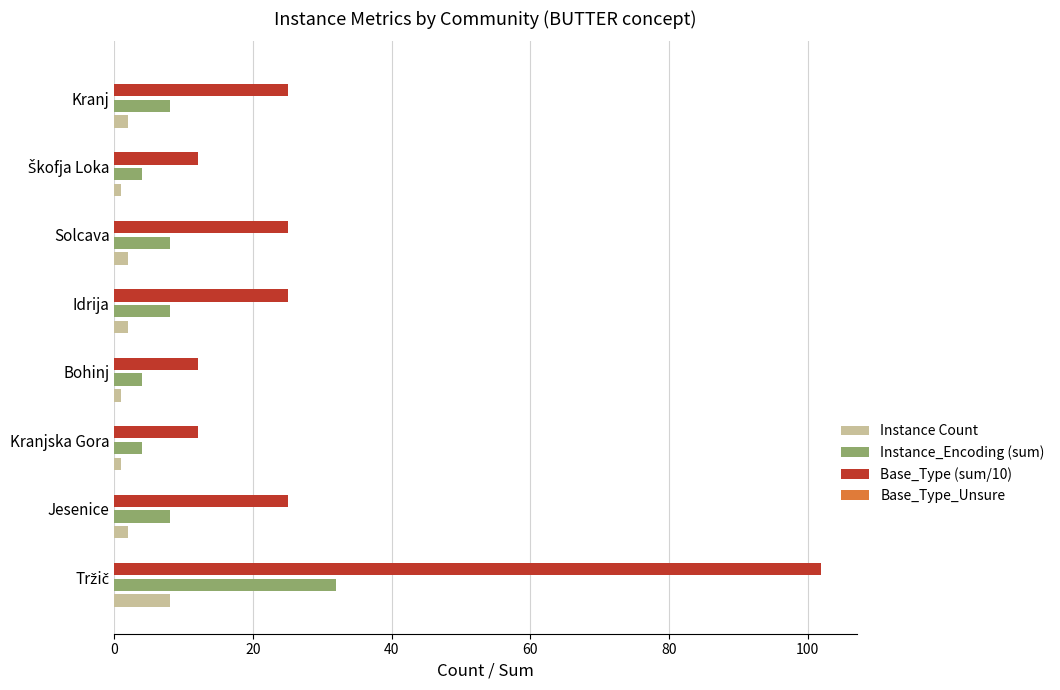

List the series in order of their peak value, highest first.

Base_Type (sum/10), Instance_Encoding (sum), Instance Count